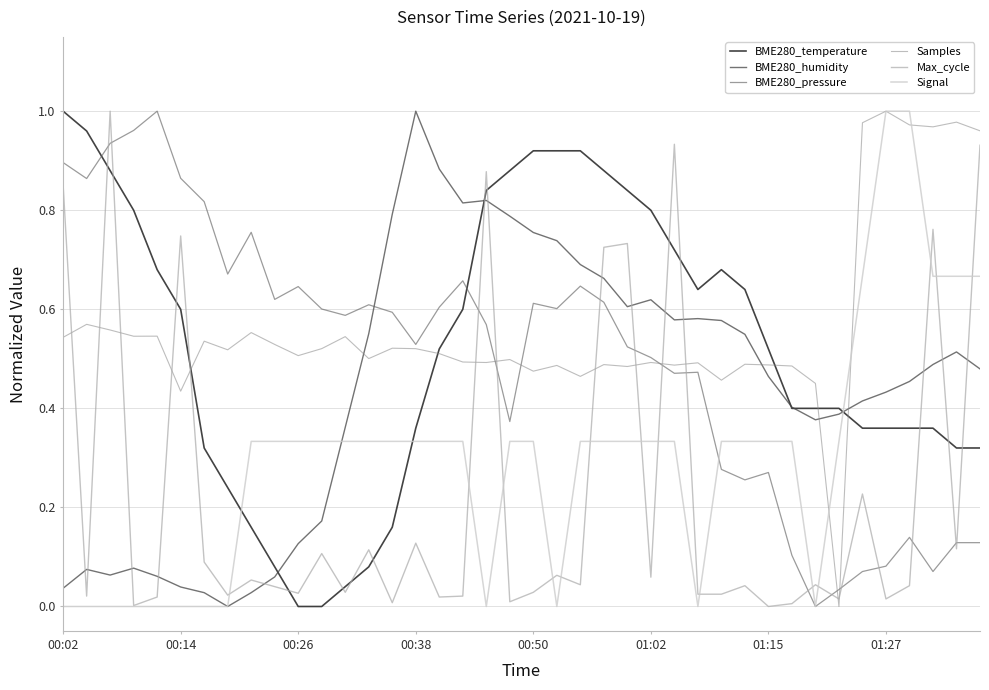

After their last crossing, which series has the higher values: Max_cycle or BME280_humidity?

Max_cycle